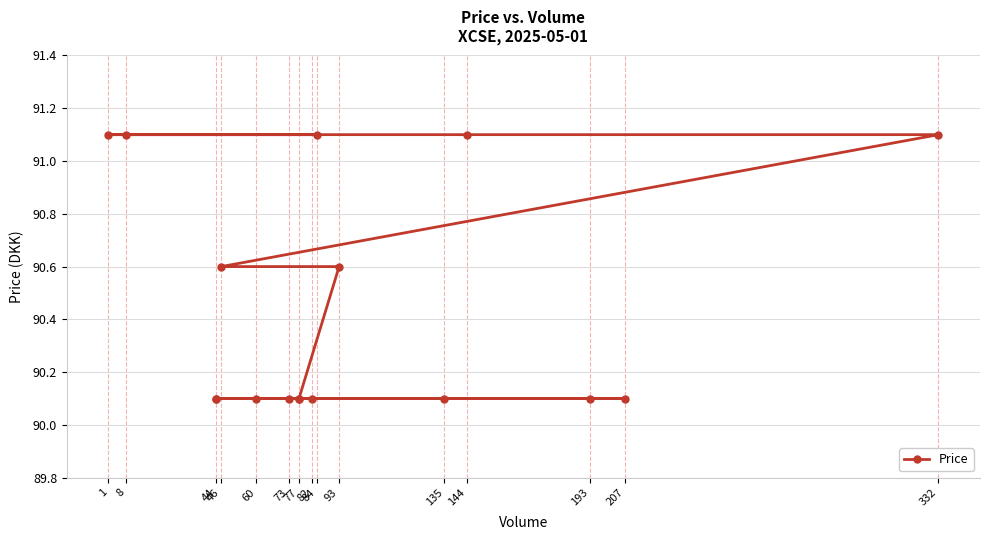

Does the chart display data point markers on the line(s)?

Yes